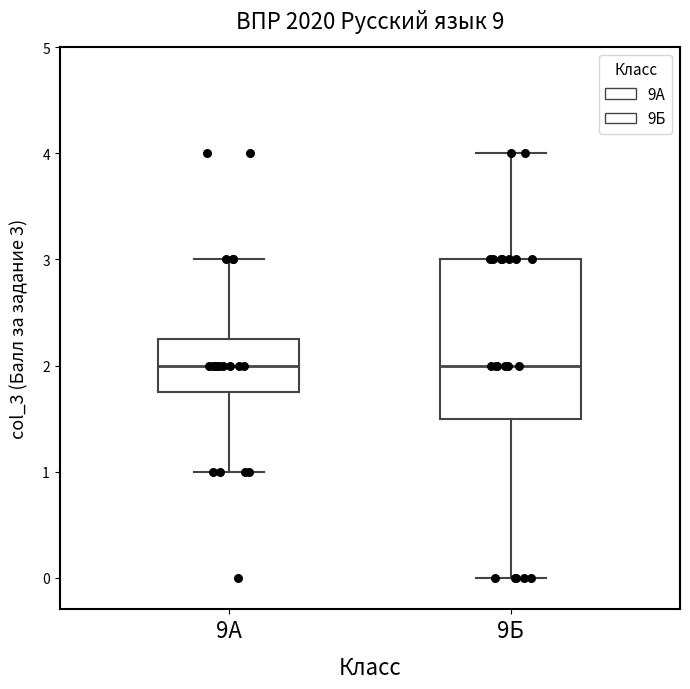

Reading left to right, read every box against the y-axis: the position of its median line, the range the box covers, and the ends of its whiskers. The values are not printed on the chart, so give them approximately, as read against the axis.

9А: median 2.0, box 1.8 to 2.3, whiskers 1.0 to 3.0
9Б: median 2.0, box 1.5 to 3.0, whiskers 0.0 to 4.0